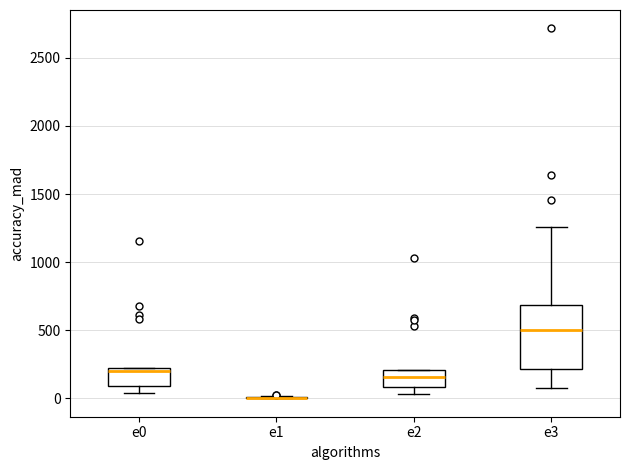

Comparing the boxes themselves (not the whiskers), which one is the tallest?

e3